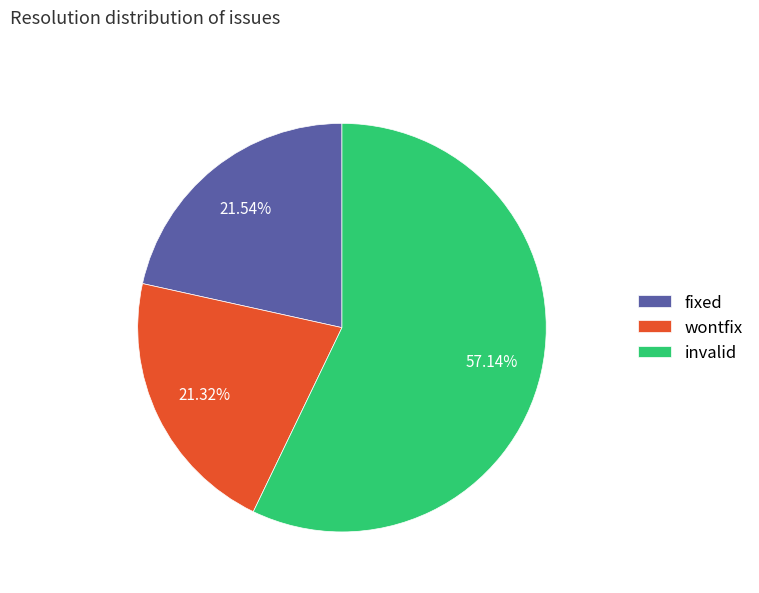

What percentage is the invalid slice, to the nearest percent?

57%